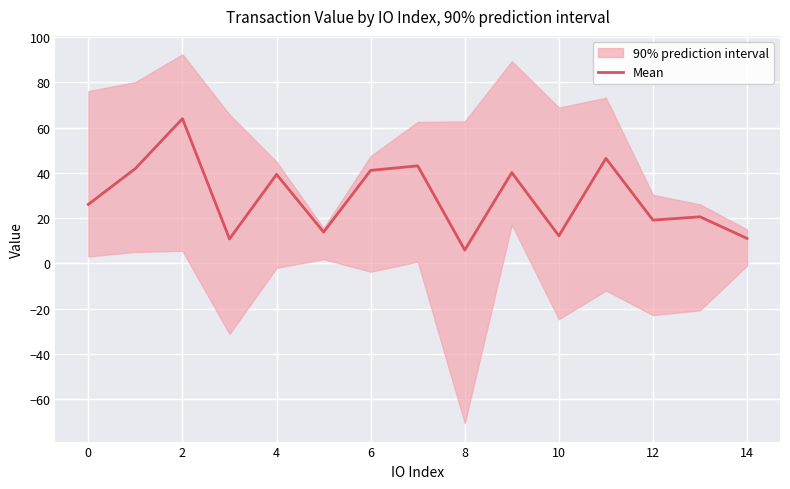

What is the average value?

29.0